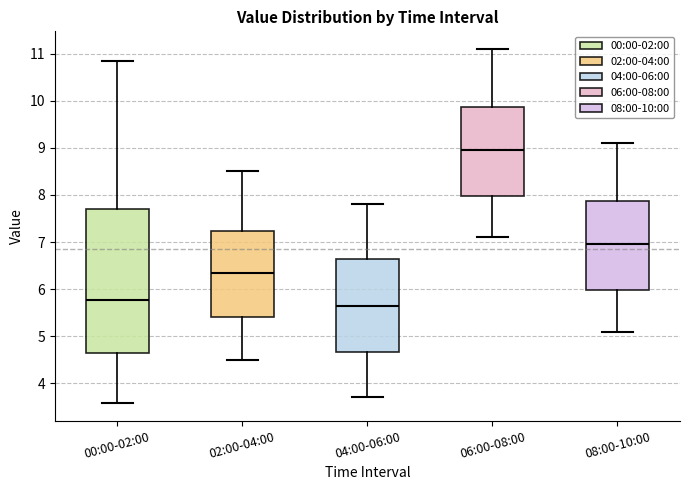

Which box is the tallest, from its lower edge to its upper edge?

00:00-02:00